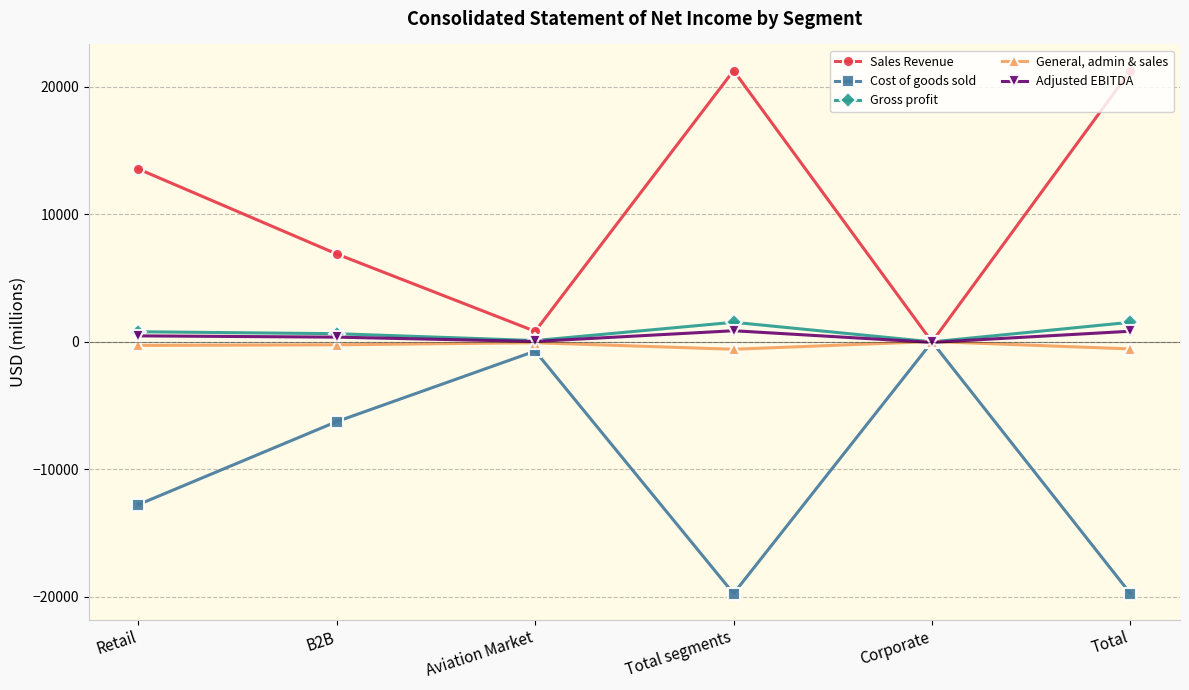

The General, admin & sales series shows -69 at Aviation Market. True or false?

True